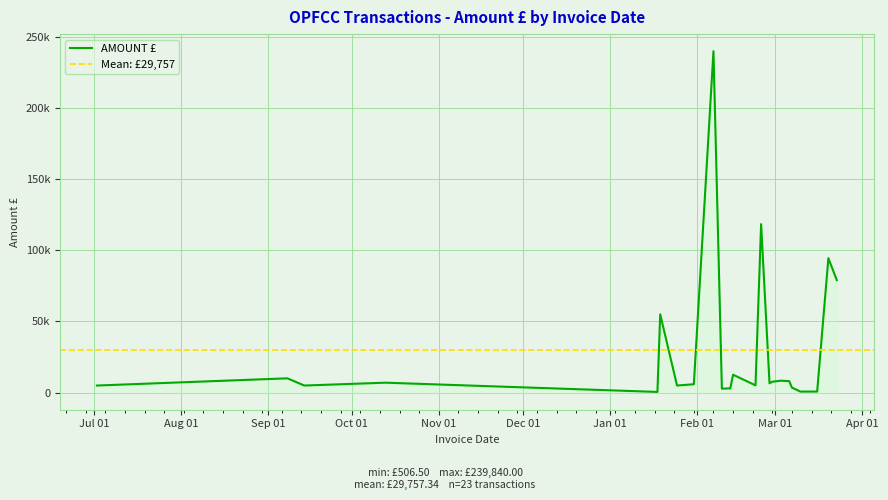

Which label corresponds to the largest value in the chart?

2023-02-07